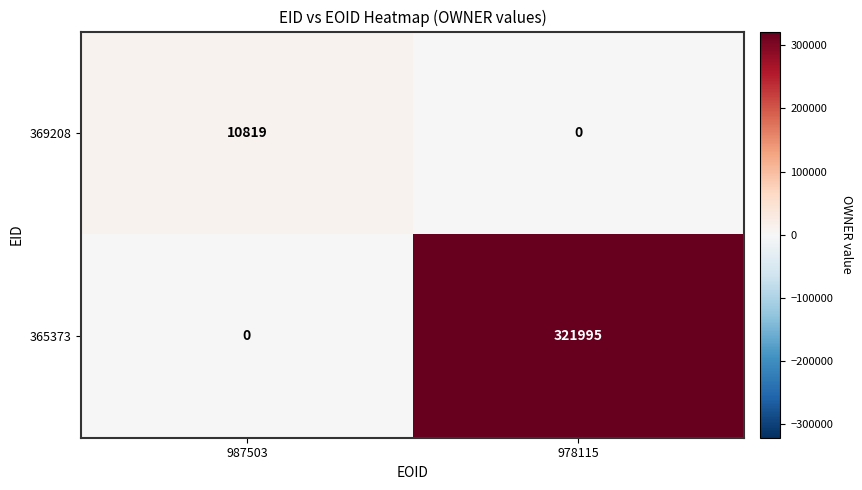

What is the sum of the 369208 values at 978115 and 987503?

10819